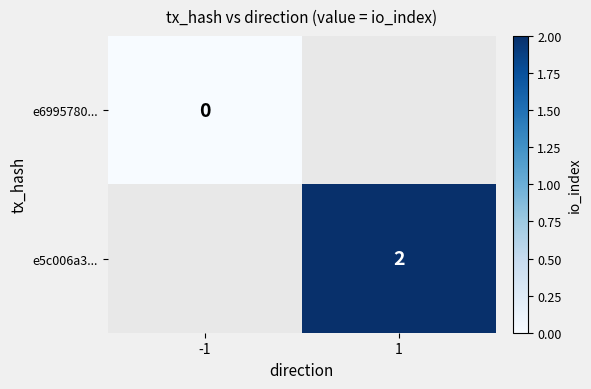

Is the value of e5c006a3... at 1 greater than the value of e6995780... at -1?

Yes